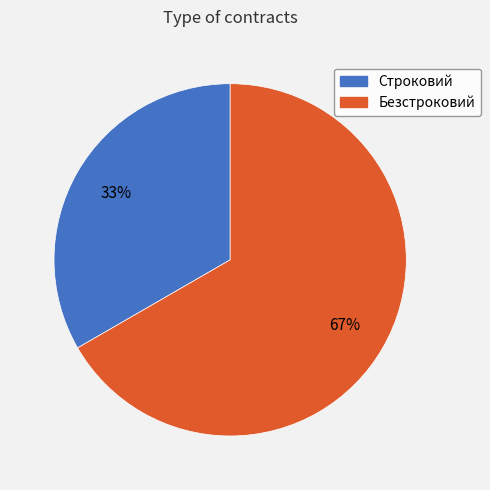

Between Безстроковий and Строковий, which is larger?

Безстроковий